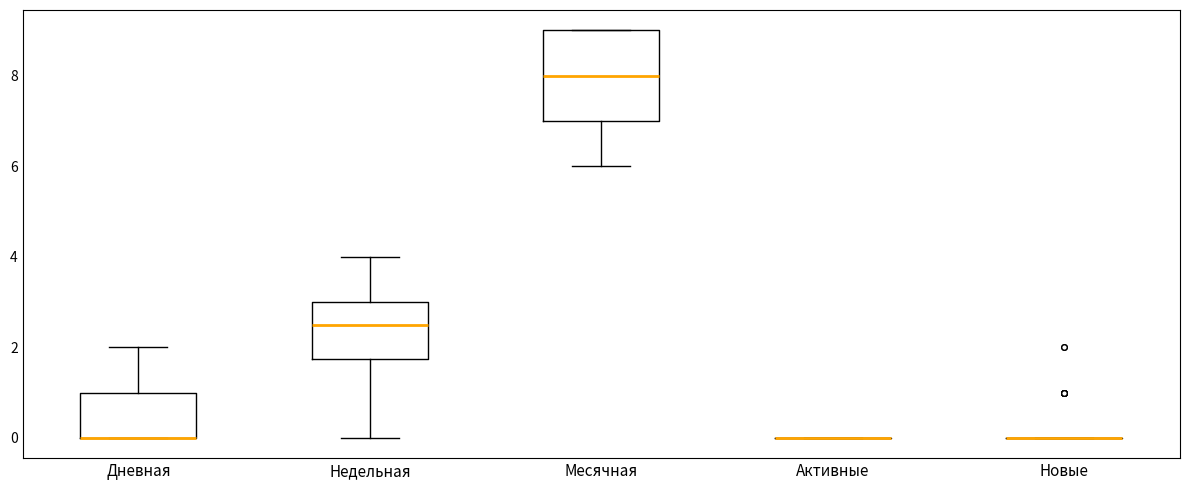

Reading left to right, read every box against the y-axis: the position of its median line, the range the box covers, and the ends of its whiskers. The values are not printed on the chart, so give them approximately, as read against the axis.

Дневная: median 0.0 (drawn on the box's lower edge), box 0.0 to 1.0, whiskers 0.0 to 2.0
Недельная: median 2.6, box 1.8 to 3.0, whiskers 0.0 to 4.0
Месячная: median 8.0, box 7.0 to 9.0, whiskers 6.0 to 9.0
Активные: box collapsed to a line at 0.0, whiskers 0.0 to 0.0
Новые: box collapsed to a line at 0.0, whiskers 0.0 to 0.0